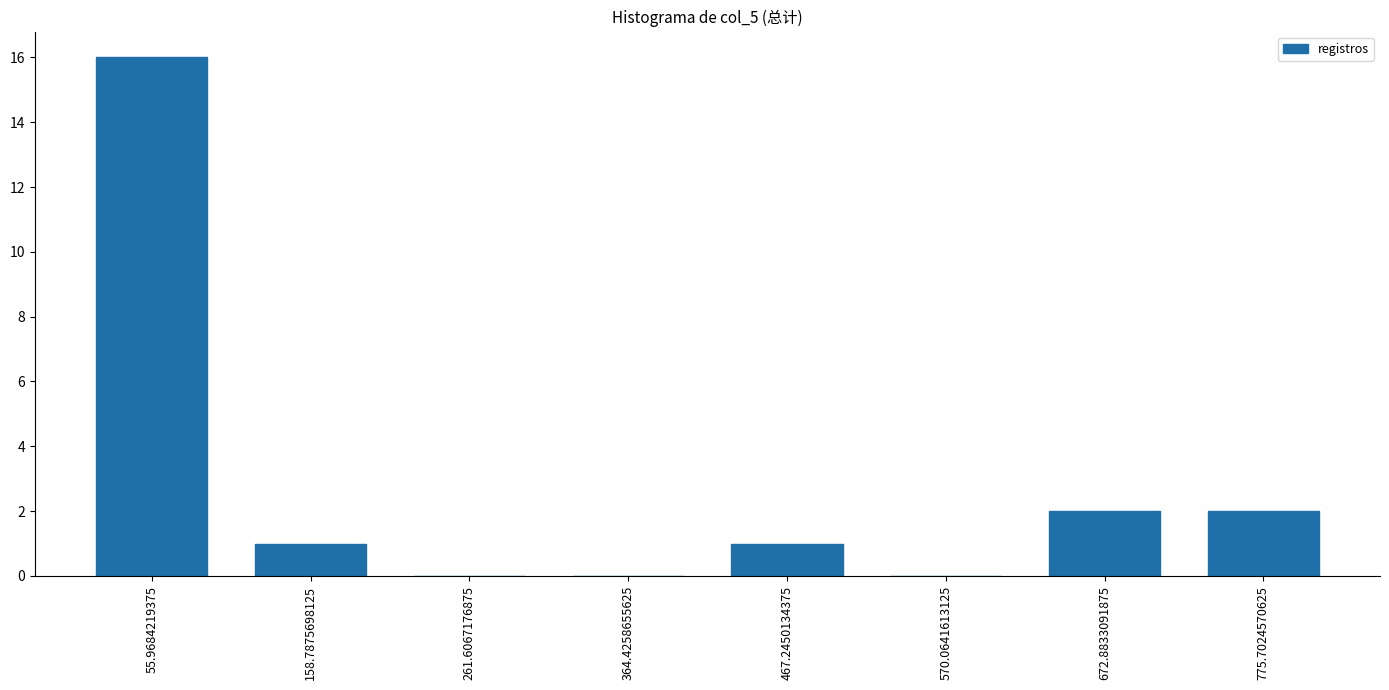

Reading left to right, extract all data points from this chart.

55.9684219375=16	158.7875698125=1	261.6067176875=0	364.4258655625=0	467.2450134375=1	570.0641613125=0	672.8833091875=2	775.7024570625=2